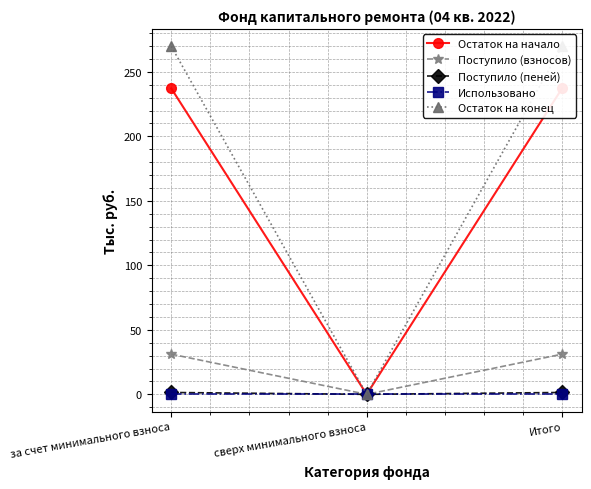

Rank the series at Итого from lowest to highest value.

Использовано, Поступило (пеней), Поступило (взносов), Остаток на начало, Остаток на конец